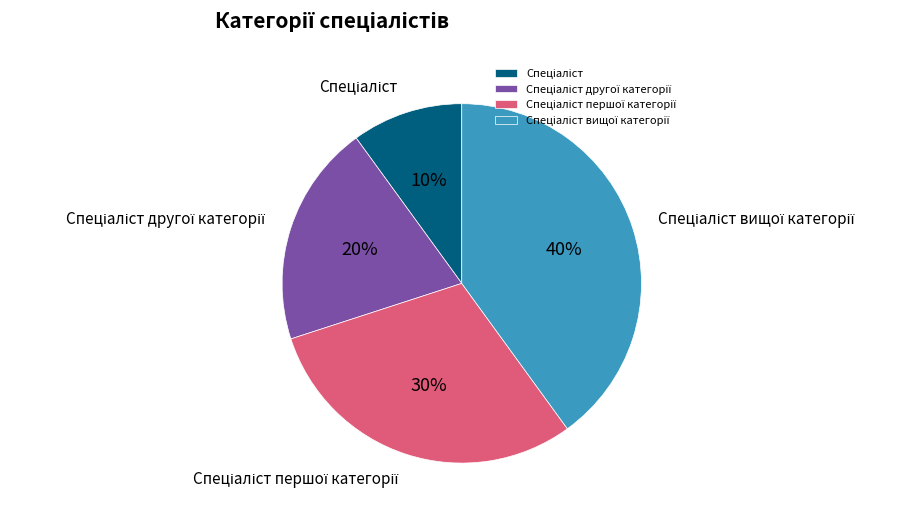

Count the number of slices in the pie.

4